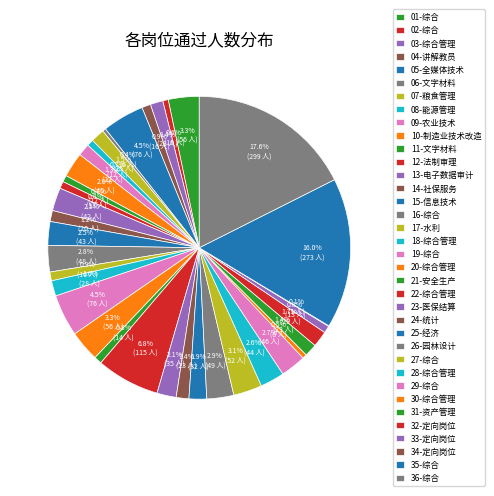

Is it true that 04-讲解教员 is 13% of the pie?

False